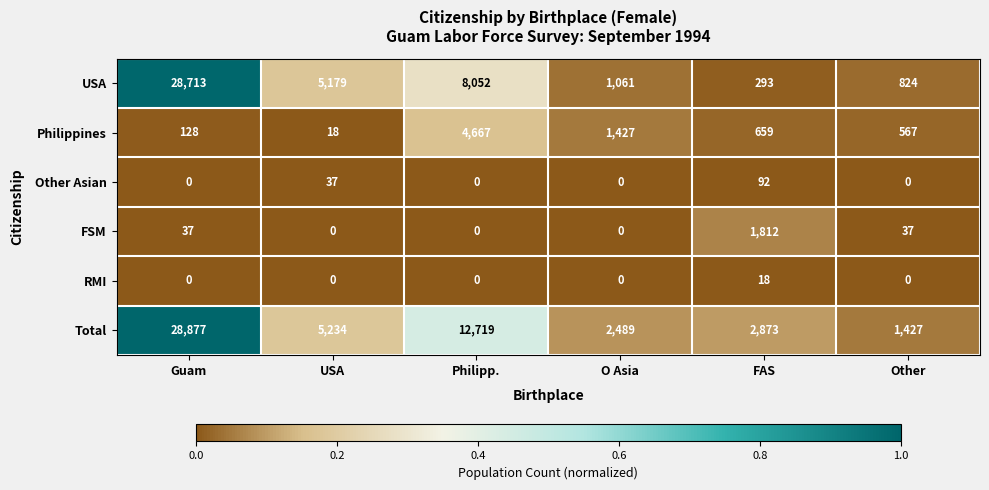

What is the maximum value shown in the chart?

28877